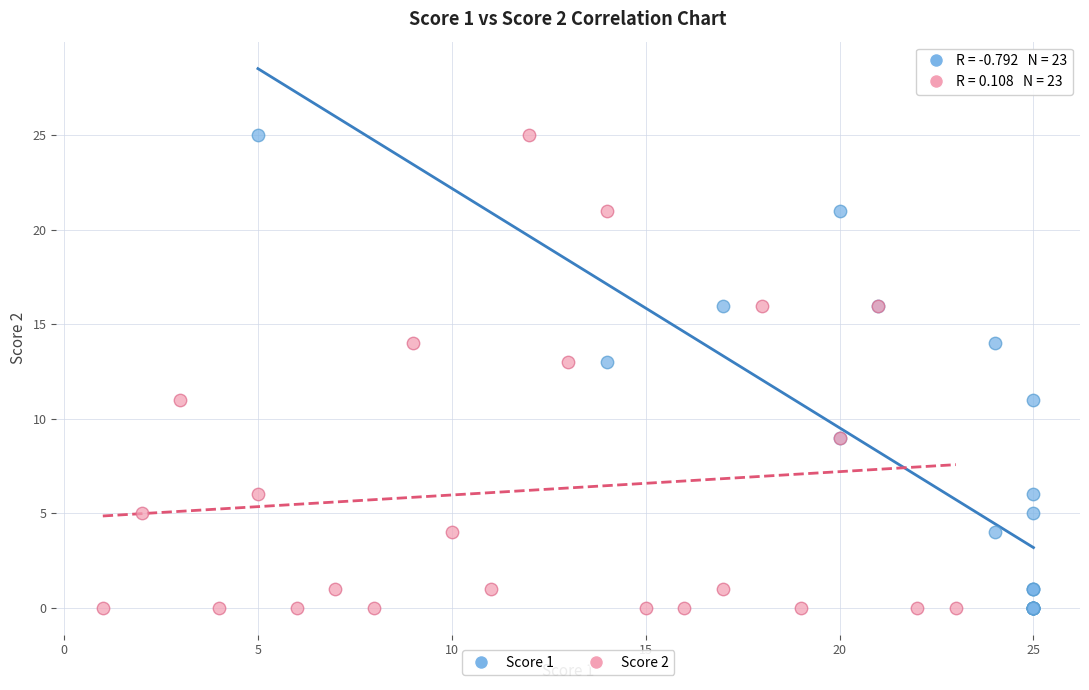

What are all the series names shown in the legend?

Score 1, Score 2